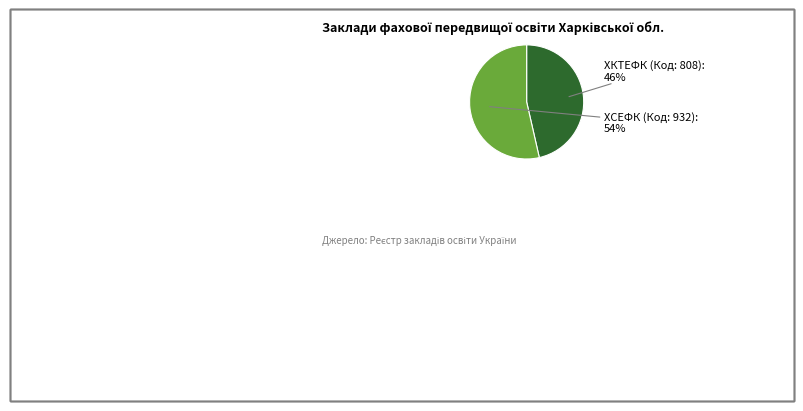

Does any single category account for the majority?

Yes